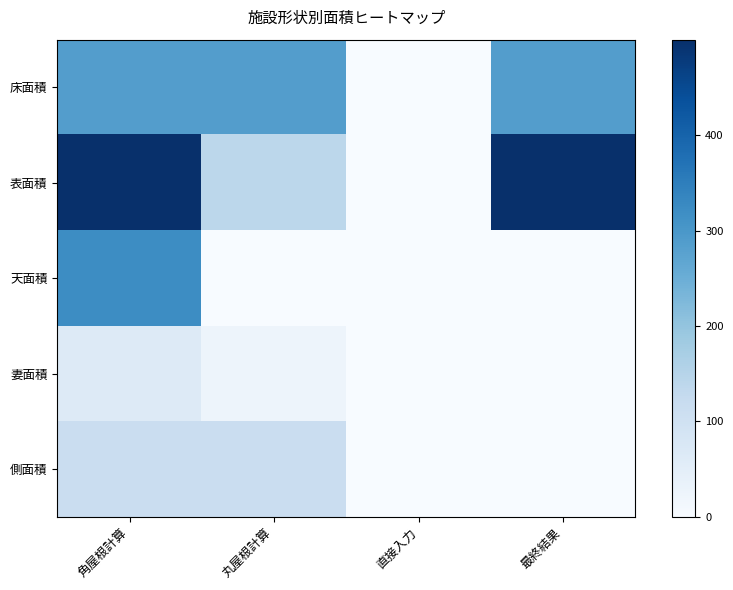

Reading left to right, extract all data points from this chart.

床面積: 角屋根計算=286.6	丸屋根計算=286.6	直接入力=0.0	最終結果=286.6
表面積: 角屋根計算=500.0	丸屋根計算=139.6	直接入力=0.0	最終結果=500.0
天面積: 角屋根計算=320.4	丸屋根計算=0.0	直接入力=0.0	最終結果=0.0
妻面積: 角屋根計算=65.0	丸屋根計算=25.0	直接入力=0.0	最終結果=0.0
側面積: 角屋根計算=114.6	丸屋根計算=114.6	直接入力=0.0	最終結果=0.0